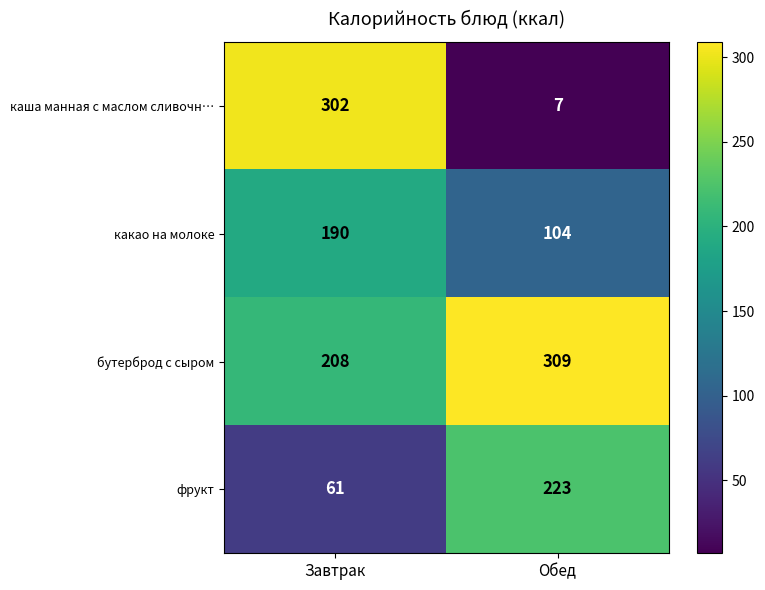

The бутерброд с сыром series shows 309 at Обед. True or false?

True